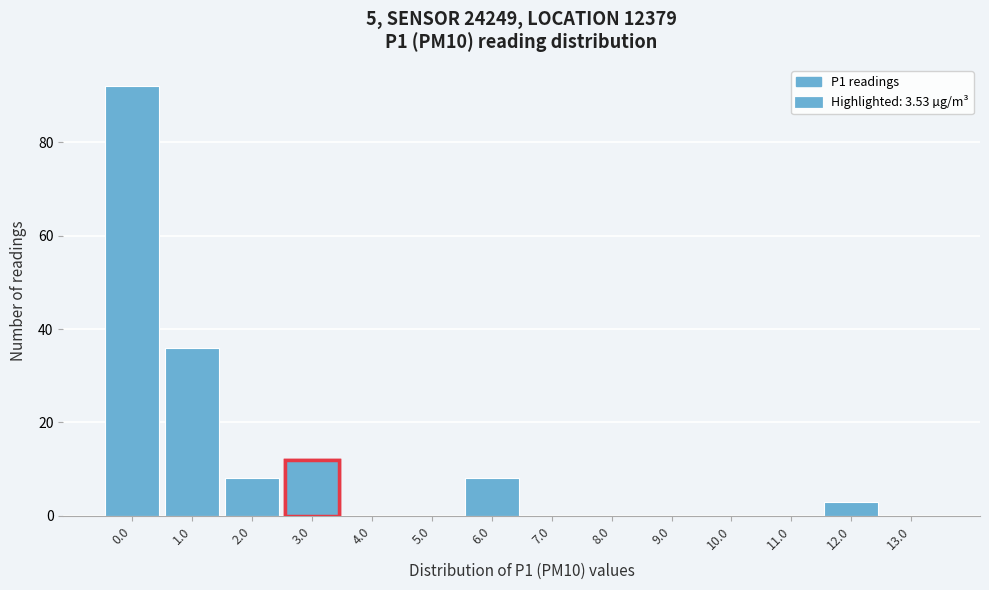

Reading right to left, what are all the values shown in this chart?

13.0=0	12.0=3	11.0=0	10.0=0	9.0=0	8.0=0	7.0=0	6.0=8	5.0=0	4.0=0	3.0=12	2.0=8	1.0=36	0.0=92